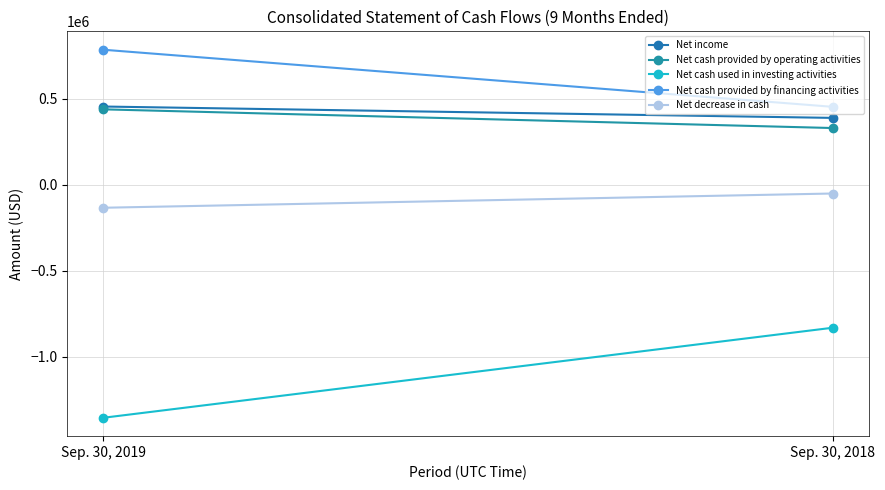

At which category is the sum across all series the highest?

Sep. 30, 2018